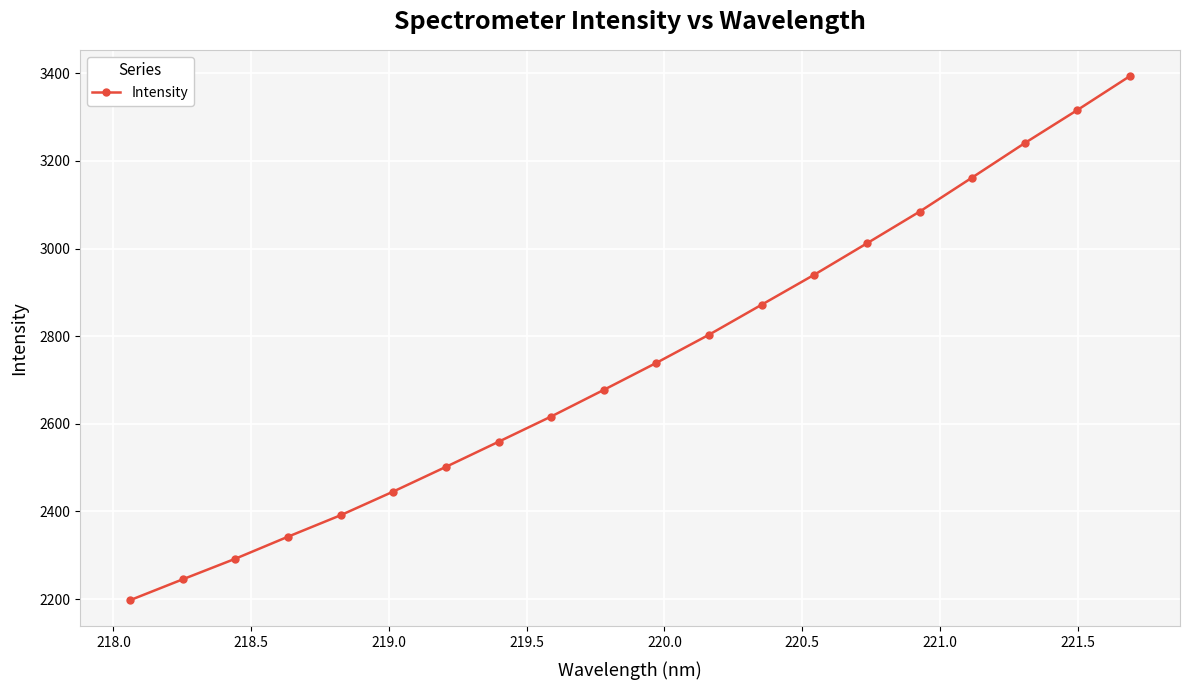

What is the smallest value displayed?

2197.1